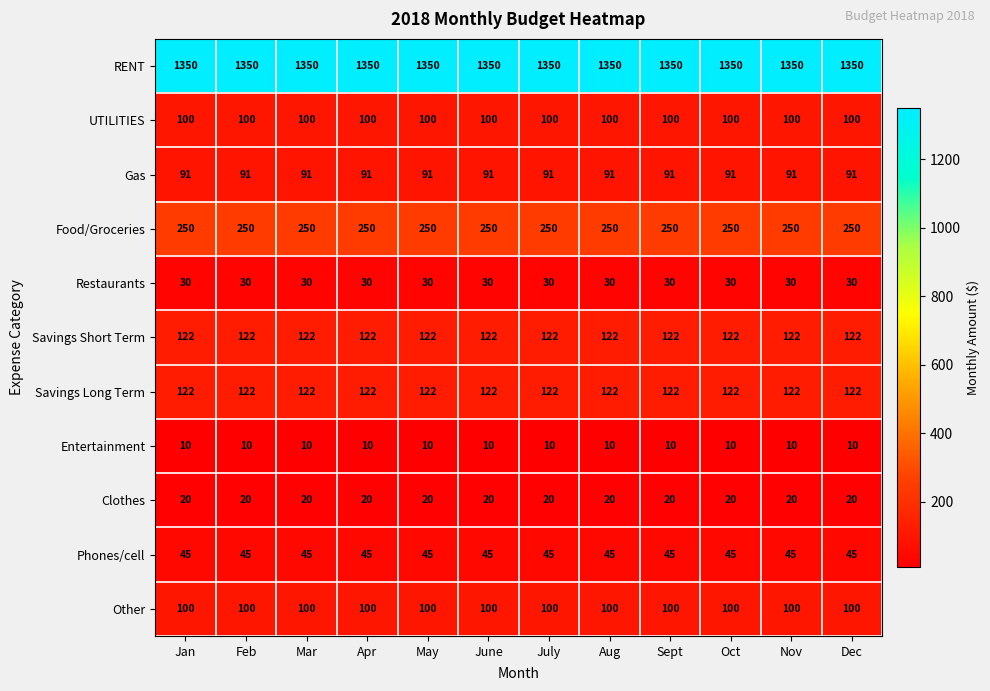

What is the total value across all series at Aug?

2240